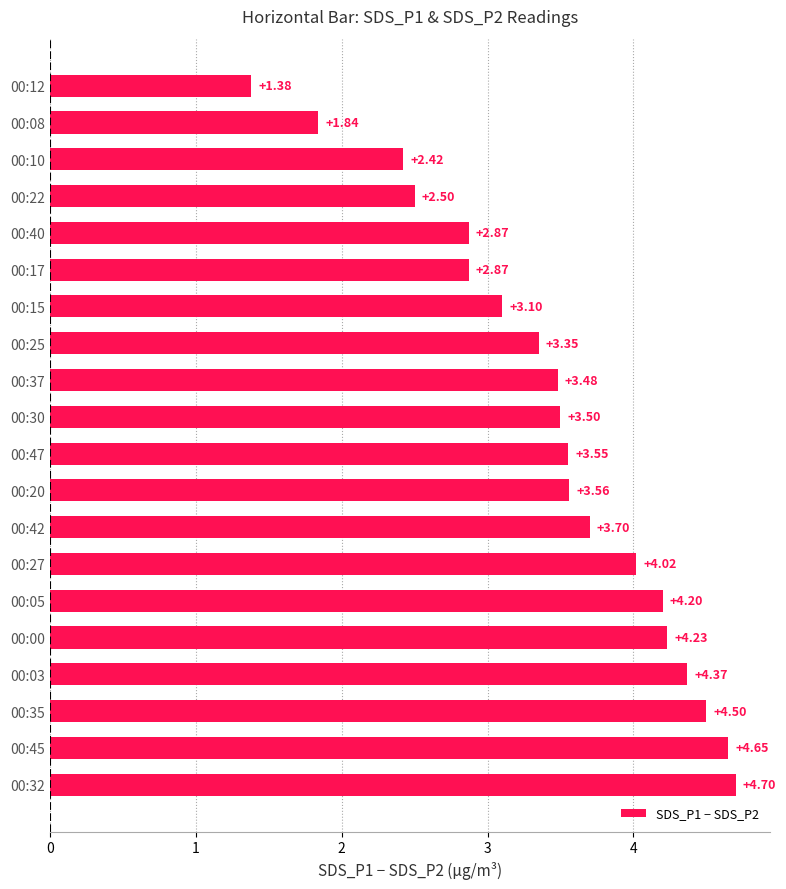

What is the sum of all values?

68.8